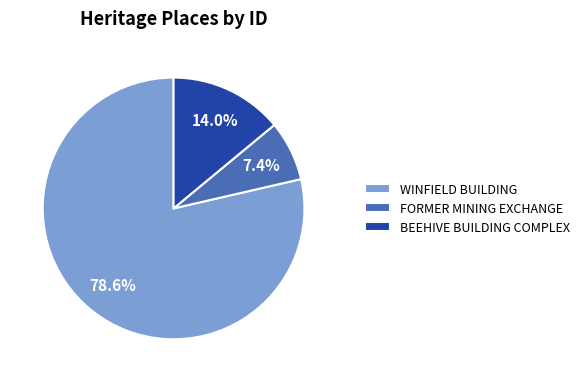

To the nearest percent, what is the average slice percentage?

33%